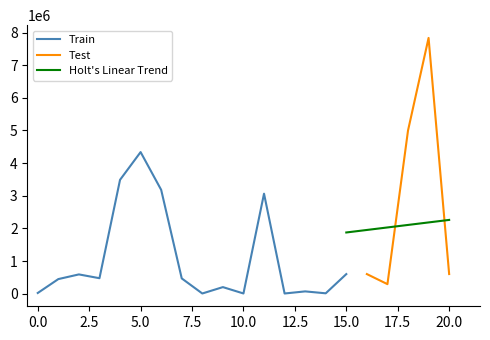

The value at 2016 is 685561. True or false?

False